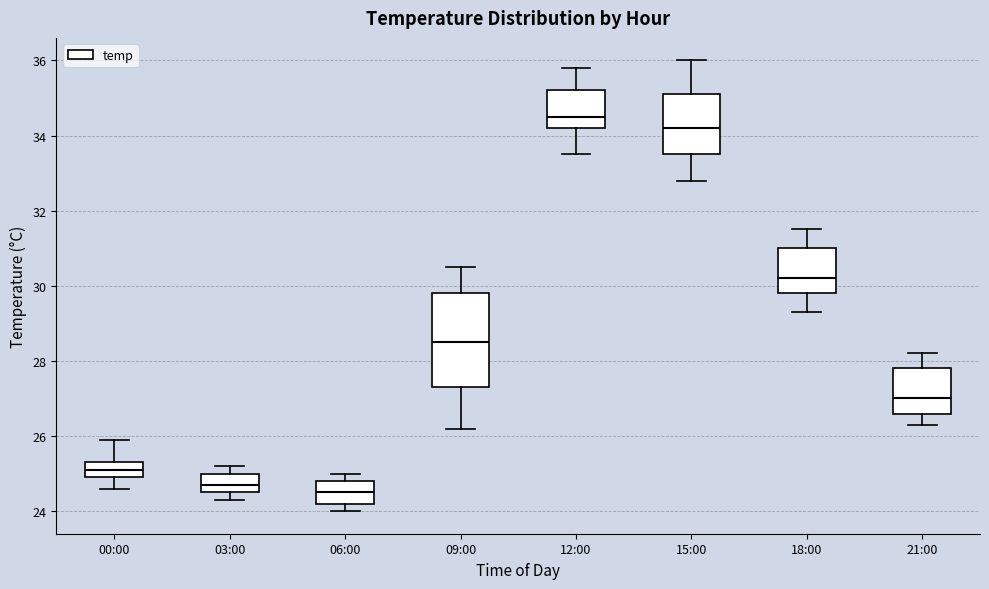

Reading left to right, transcribe this box plot: for each box, give where its median line is, the range the box spans, and where its two whiskers end, as read against the y-axis. The values are not printed on the chart, so give them approximately, as read against the axis.

00:00: median 25.2, box 25.0 to 25.4, whiskers 24.6 to 26.0
03:00: median 24.8, box 24.6 to 25.0, whiskers 24.4 to 25.2
06:00: median 24.6, box 24.2 to 24.8, whiskers 24.0 to 25.0
09:00: median 28.6, box 27.4 to 29.8, whiskers 26.2 to 30.6
12:00: median 34.6, box 34.2 to 35.2, whiskers 33.6 to 35.8
15:00: median 34.2, box 33.6 to 35.2, whiskers 32.8 to 36.0
18:00: median 30.2, box 29.8 to 31.0, whiskers 29.4 to 31.6
21:00: median 27.0, box 26.6 to 27.8, whiskers 26.4 to 28.2